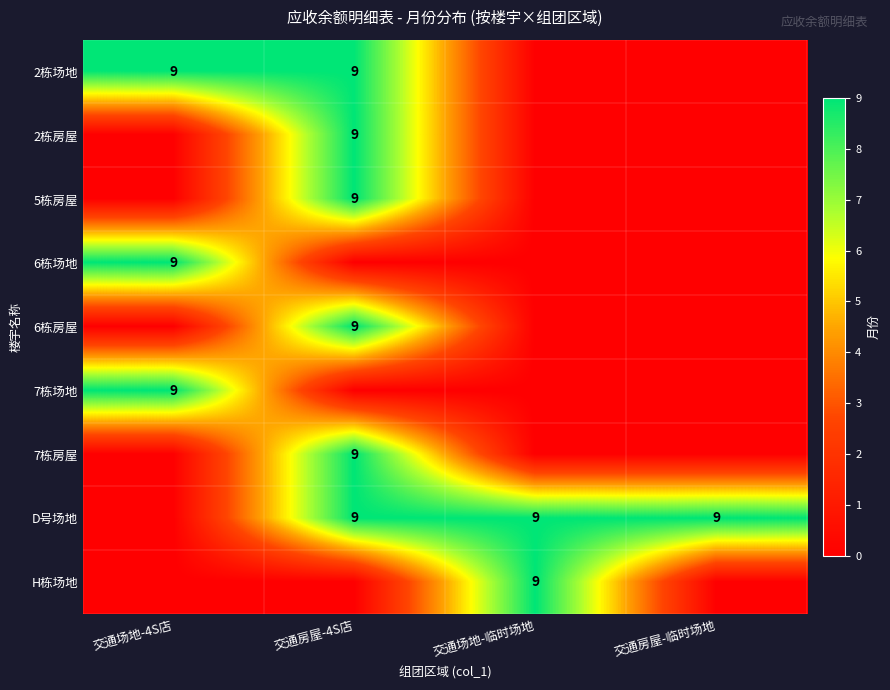

Which category has the highest value across all series?

交通场地-4S店